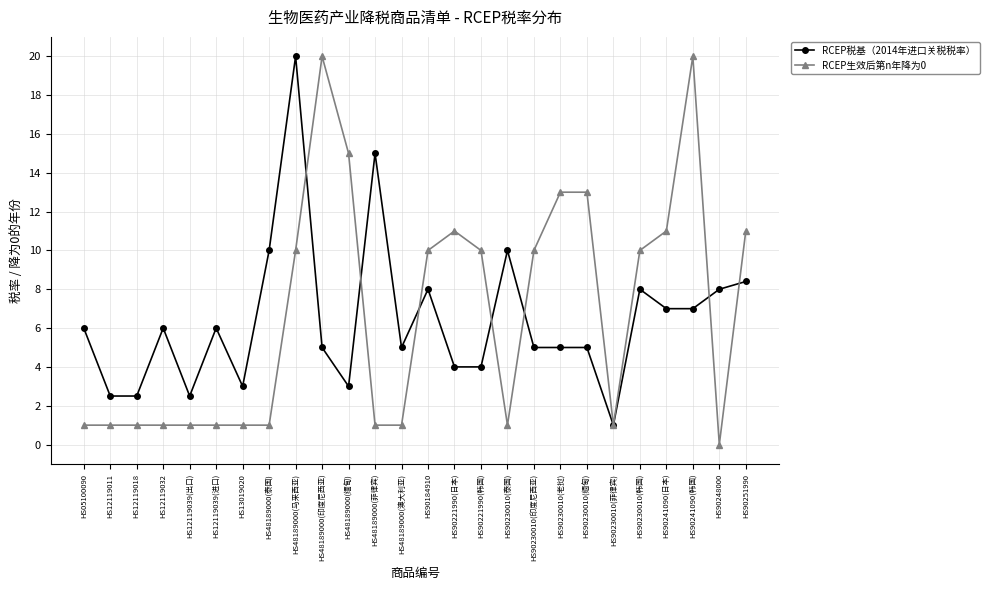

True or false: RCEP税基（2014年进口关税税率） has a value of 15.0 at HS48189000(菲律宾).

True